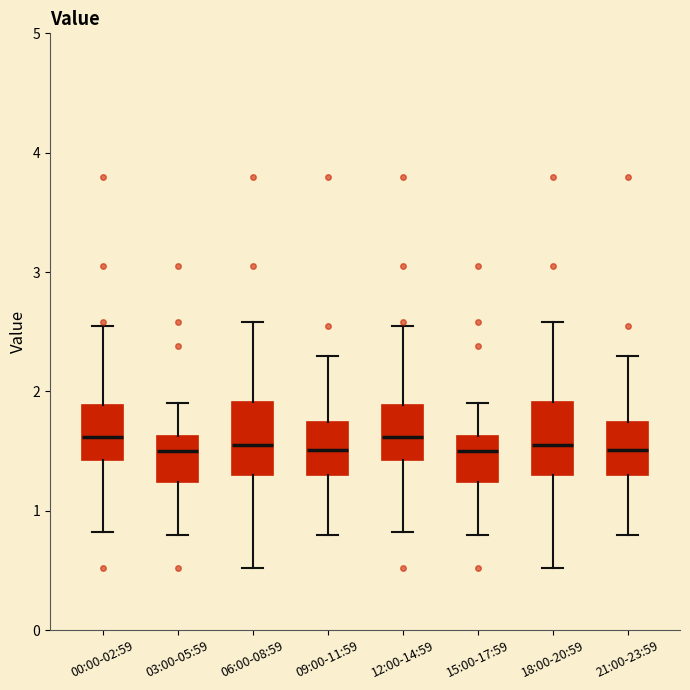

Reading left to right, transcribe this box plot: for each box, give where its median line is, the range the box spans, and where its two whiskers end, as read against the y-axis. The values are not printed on the chart, so give them approximately, as read against the axis.

00:00-02:59: median 1.6, box 1.4 to 1.9, whiskers 0.8 to 2.6
03:00-05:59: median 1.5, box 1.2 to 1.6, whiskers 0.8 to 1.9
06:00-08:59: median 1.6, box 1.3 to 1.9, whiskers 0.5 to 2.6
09:00-11:59: median 1.5, box 1.3 to 1.7, whiskers 0.8 to 2.3
12:00-14:59: median 1.6, box 1.4 to 1.9, whiskers 0.8 to 2.6
15:00-17:59: median 1.5, box 1.2 to 1.6, whiskers 0.8 to 1.9
18:00-20:59: median 1.6, box 1.3 to 1.9, whiskers 0.5 to 2.6
21:00-23:59: median 1.5, box 1.3 to 1.7, whiskers 0.8 to 2.3